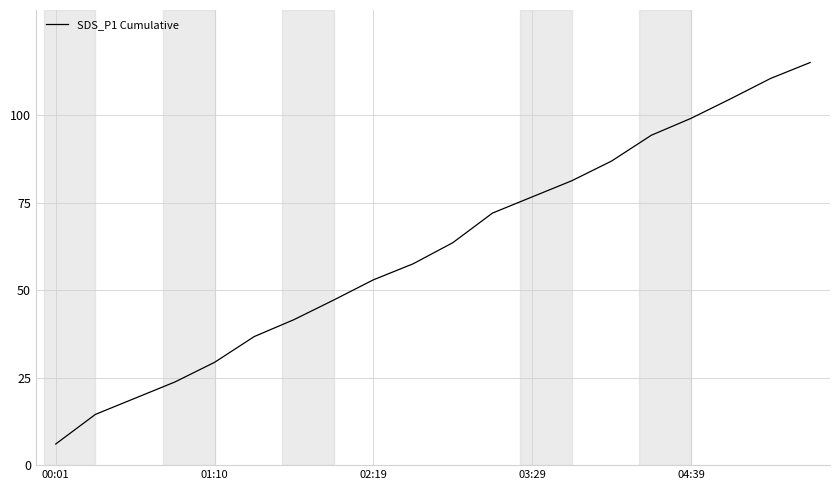

What is the minimum value shown in the chart?

6.0